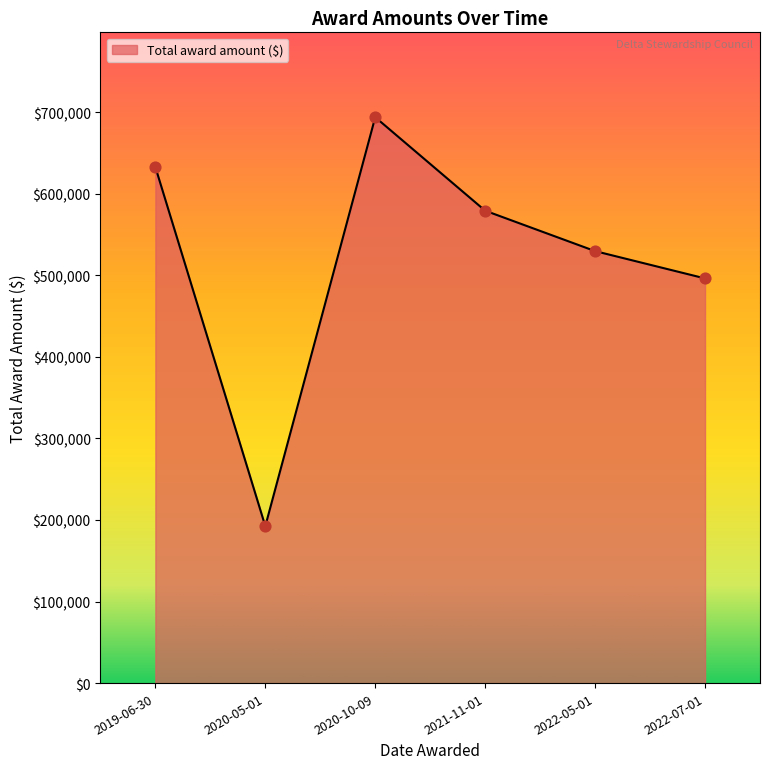

Approximately how many times larger is the value at 2019-06-30 compared to 2021-11-01?

1.1